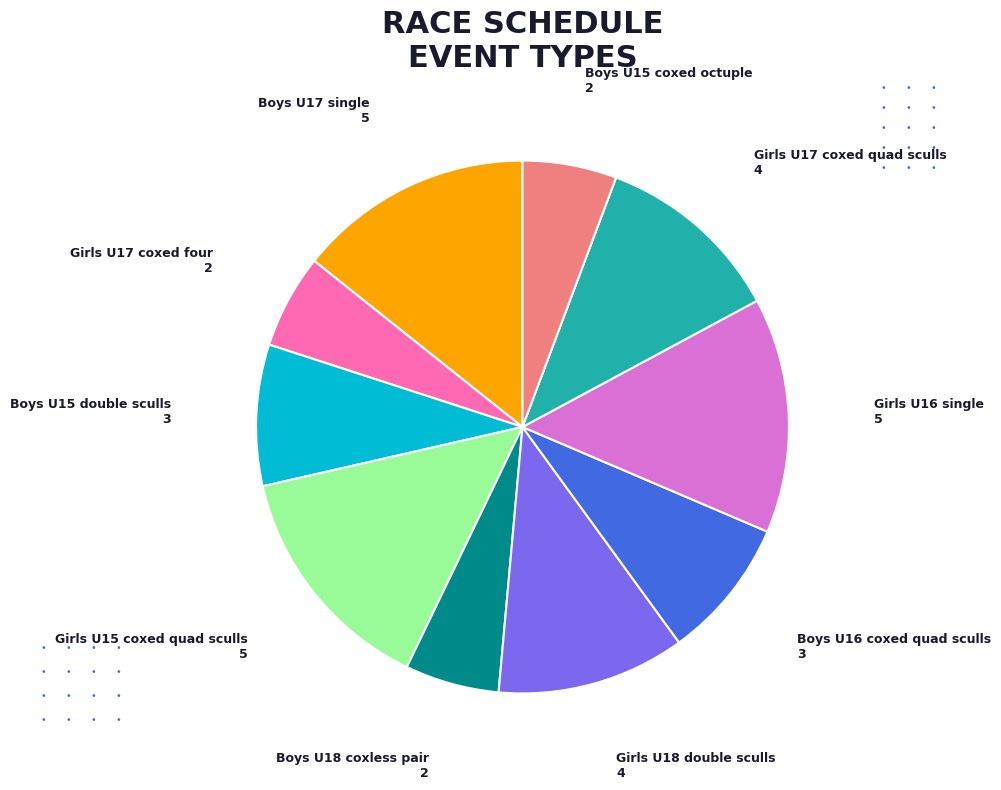

Is the sum of Girls U16 single and Boys U17 single greater than half?

No